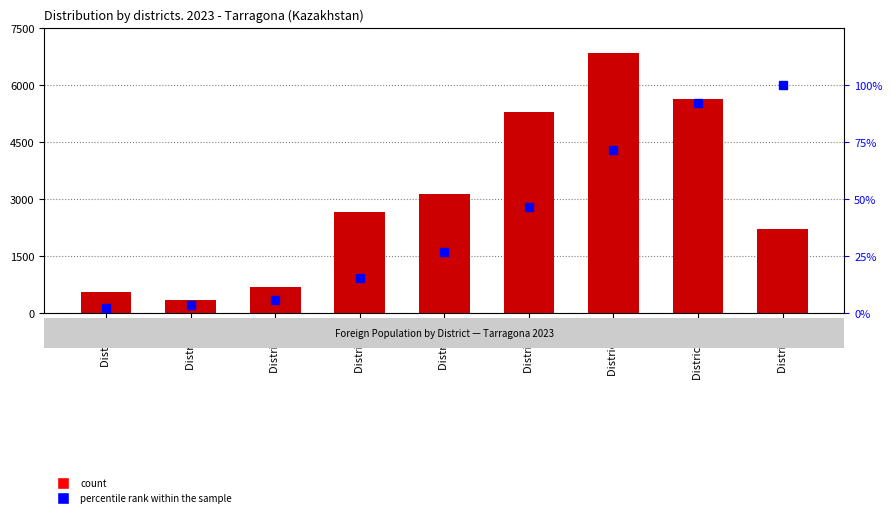

What is the minimum value for percentile rank within the sample?

2.0